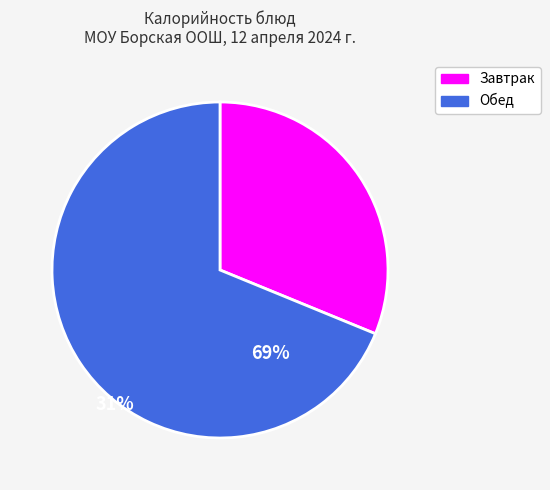

Is there a majority slice in this chart?

Yes